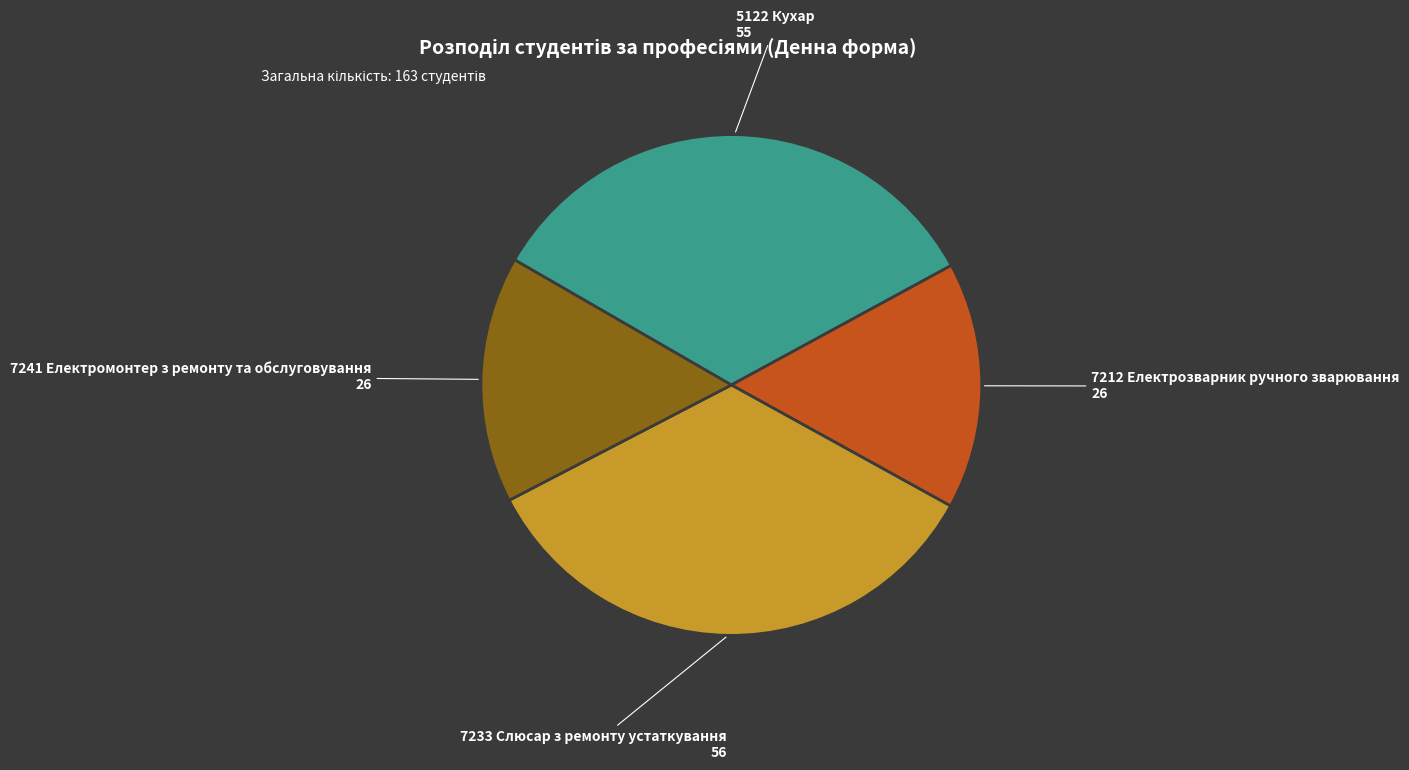

Does any single category account for the majority?

No